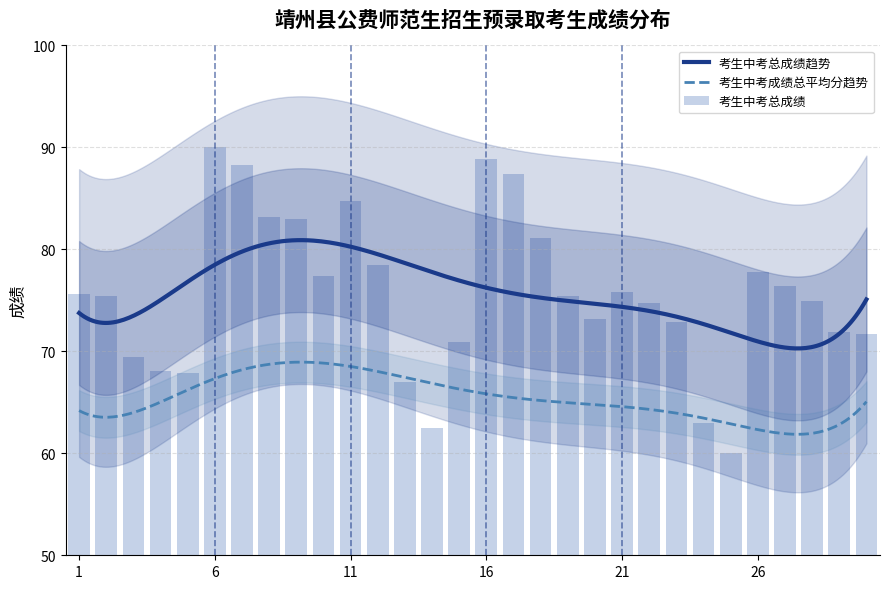

What is the approximate value at 23?

72.8